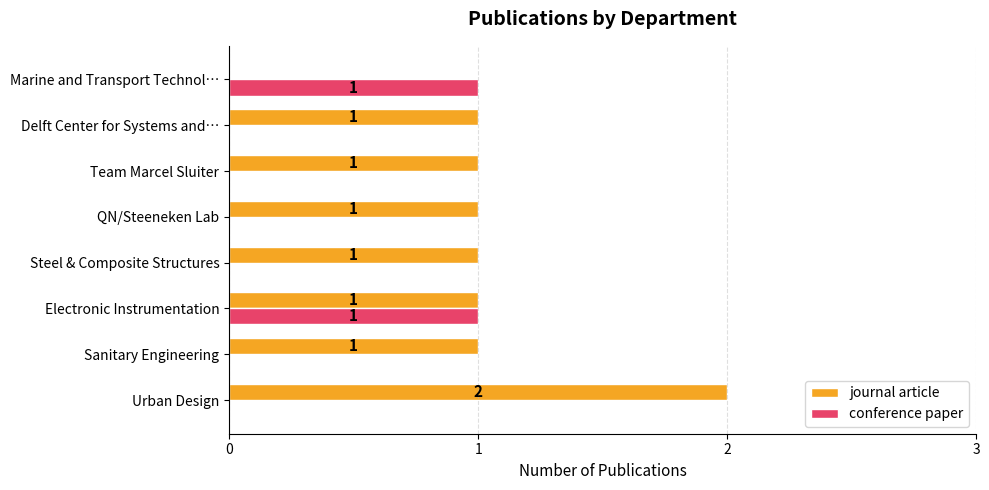

What is the sum of all journal article values?

8